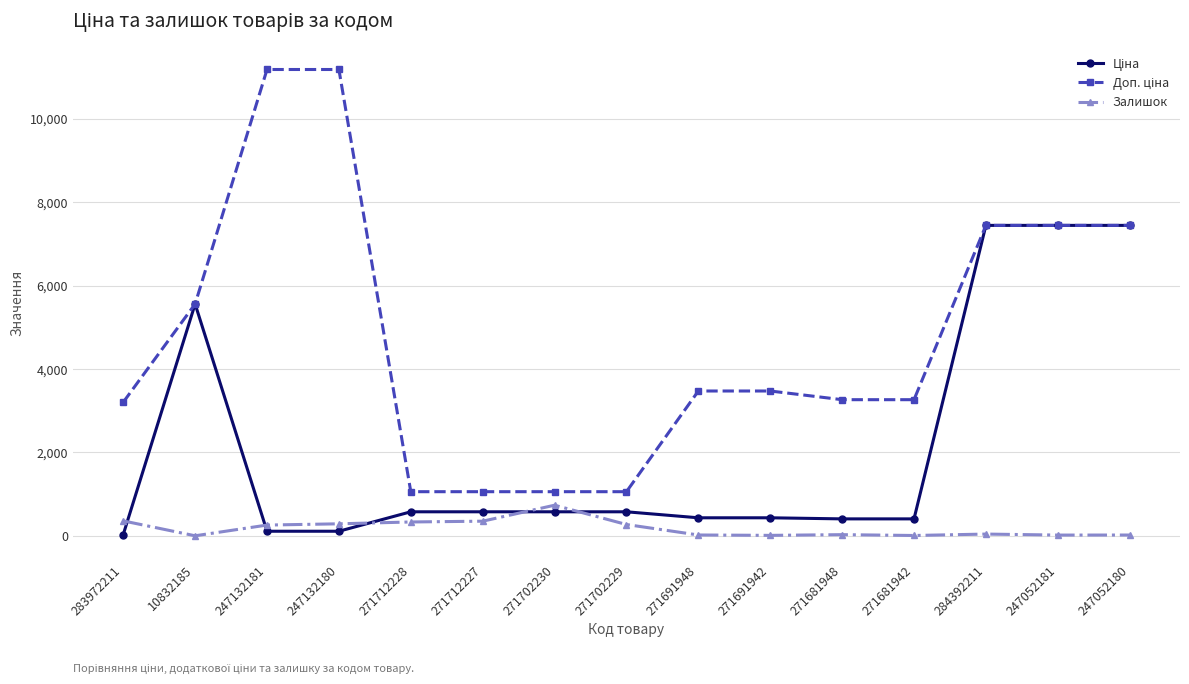

What is the label of the 9th point from the left?

271691948